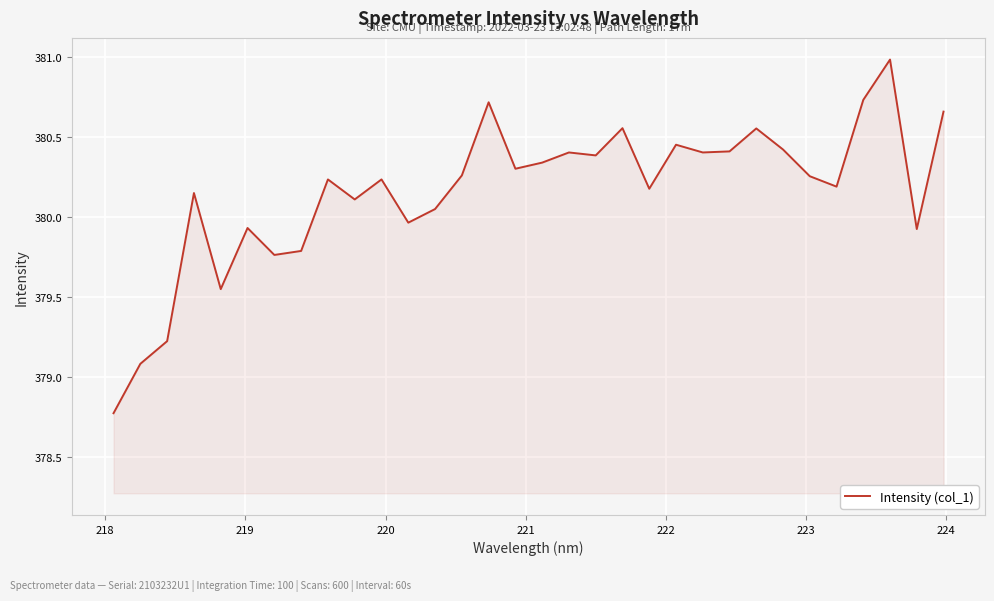

What is the sum of all values?

12164.9